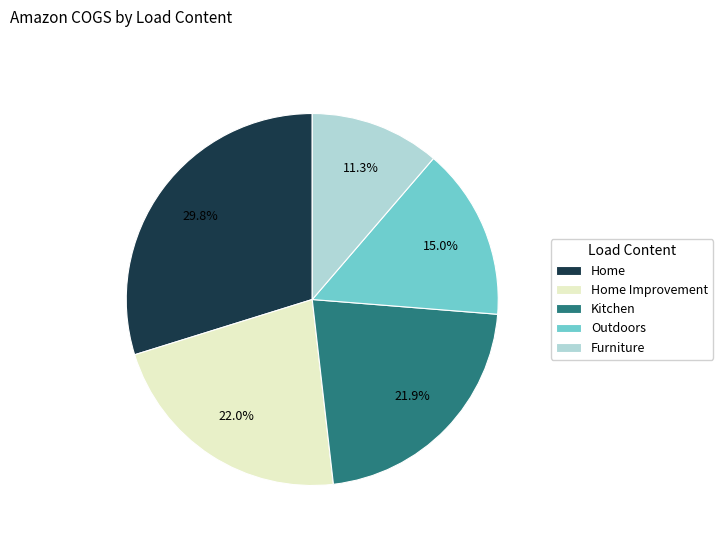

Is there a majority slice in this chart?

No